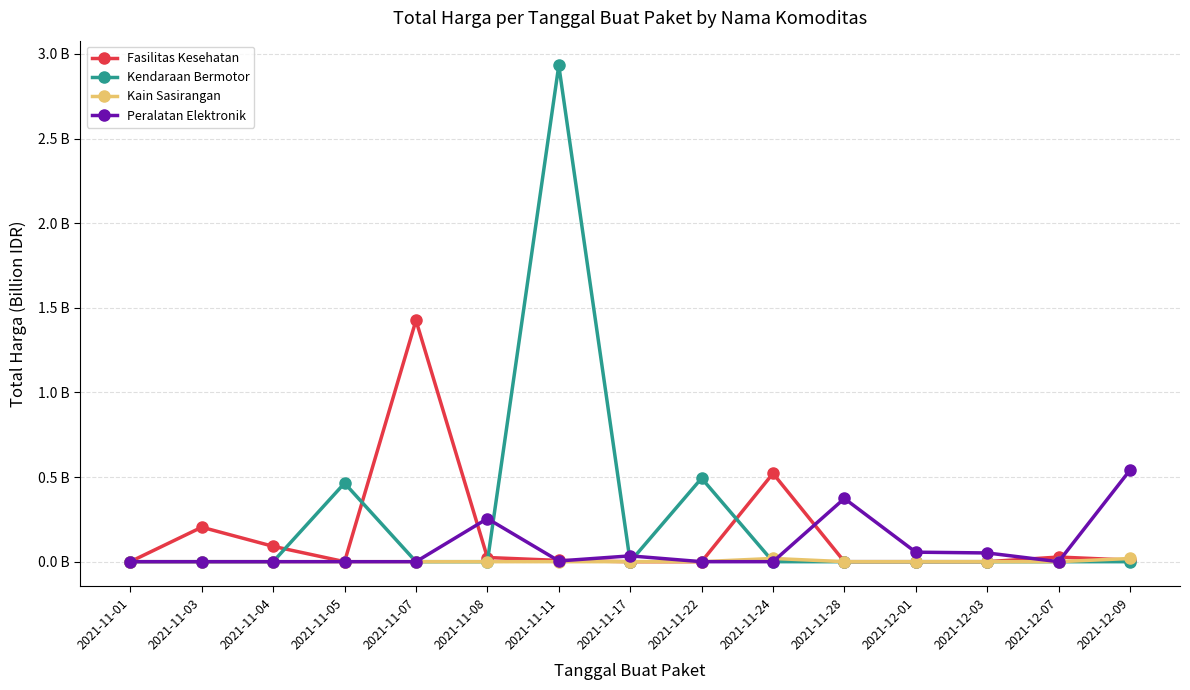

Is this an area chart (filled region under the line)?

No